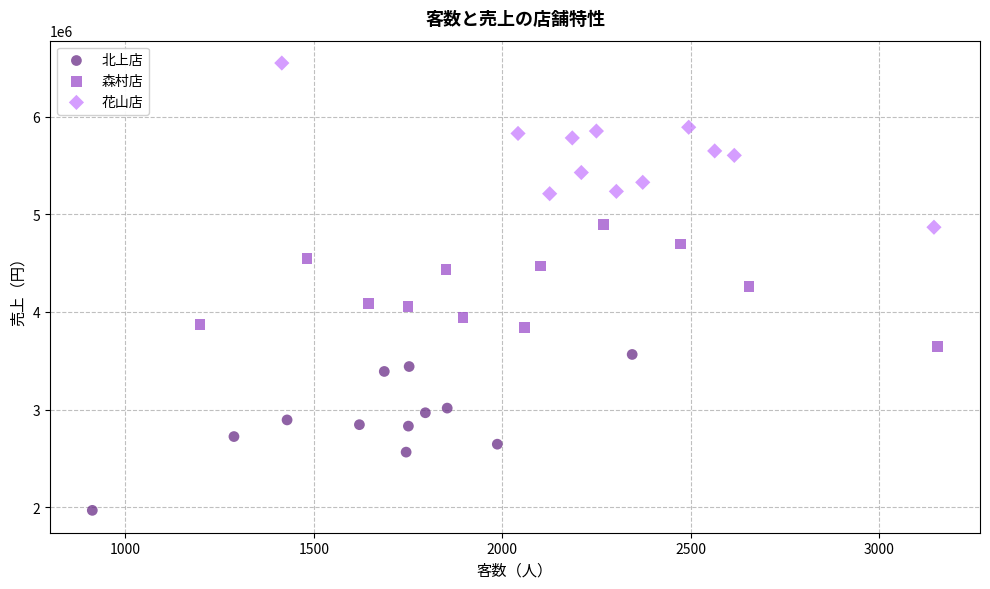

Which series reaches the maximum Y coordinate?

花山店